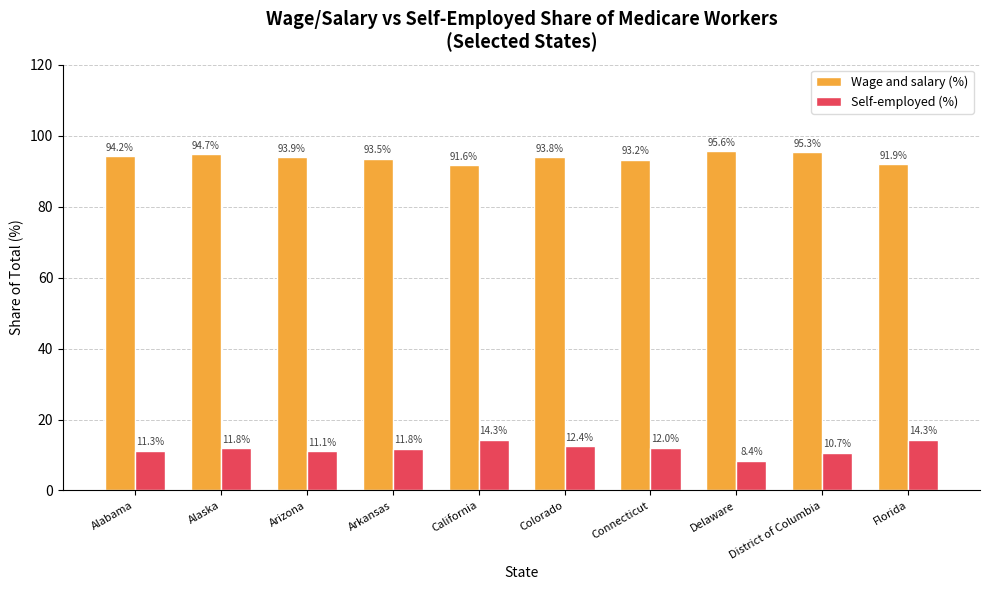

How many values in the Wage and salary (%) series exceed 93?

8